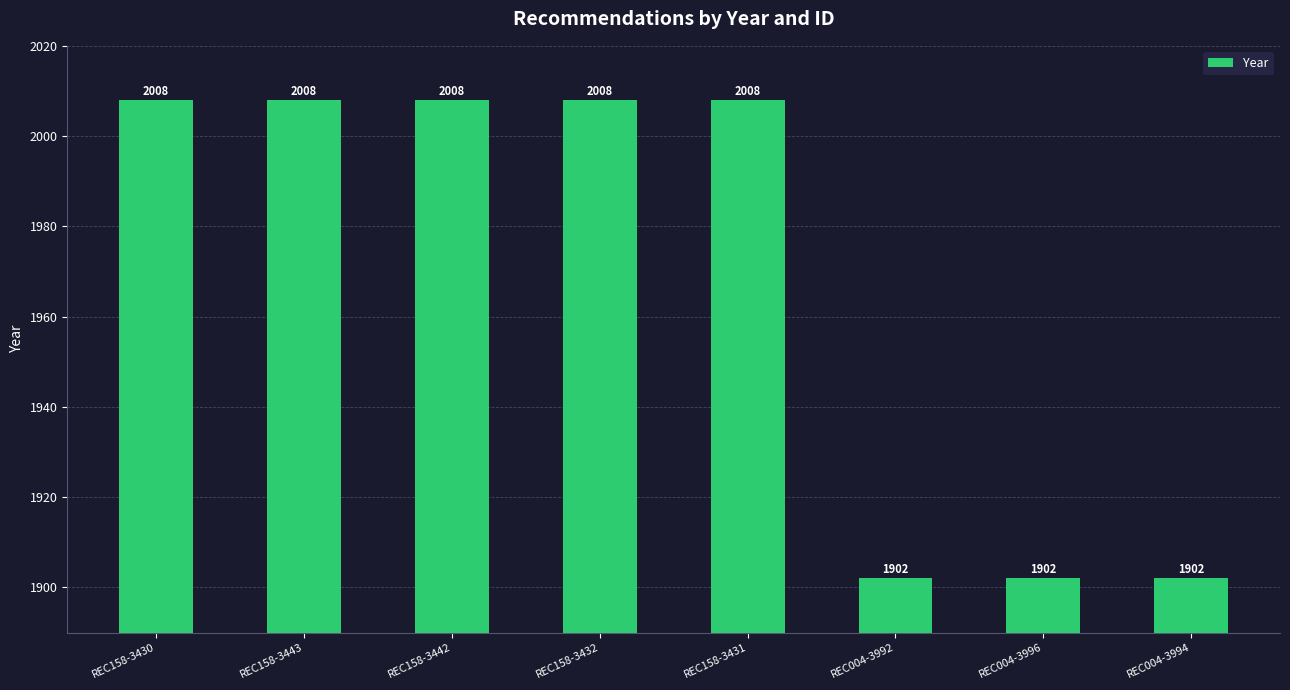

True or false: the data shows 3044 at REC004-3992.

False